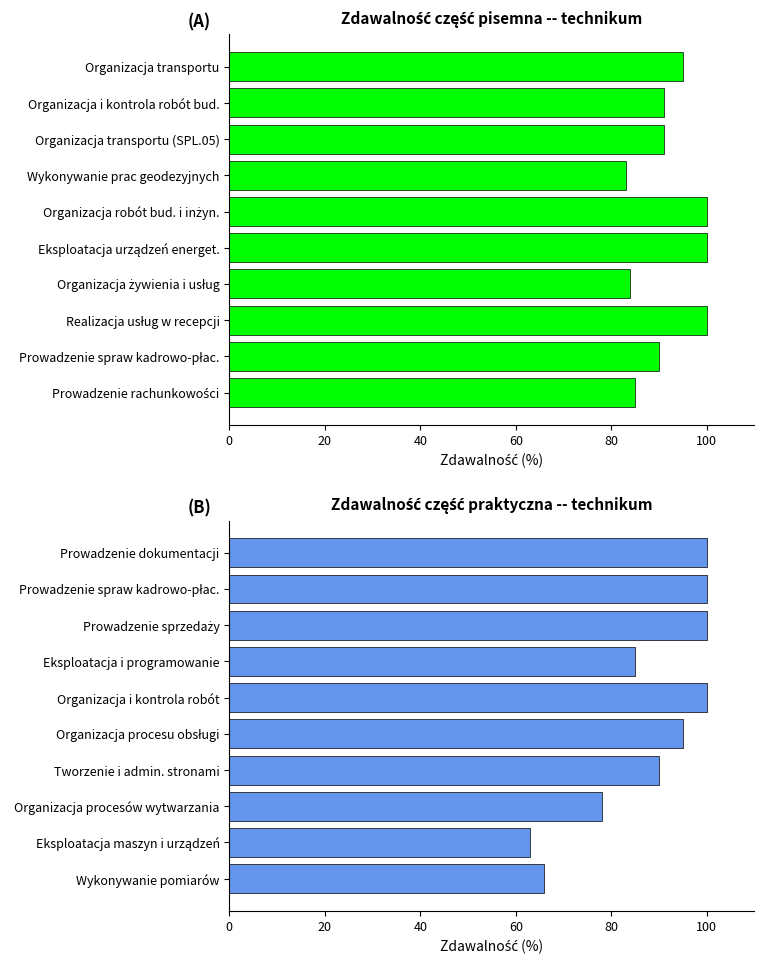

Reading right to left, what are all the values shown in this chart?

część pisemna: 85	90	100	84	100	100	83	91	91	95
część praktyczna: 66	63	78	90	95	100	85	100	100	100